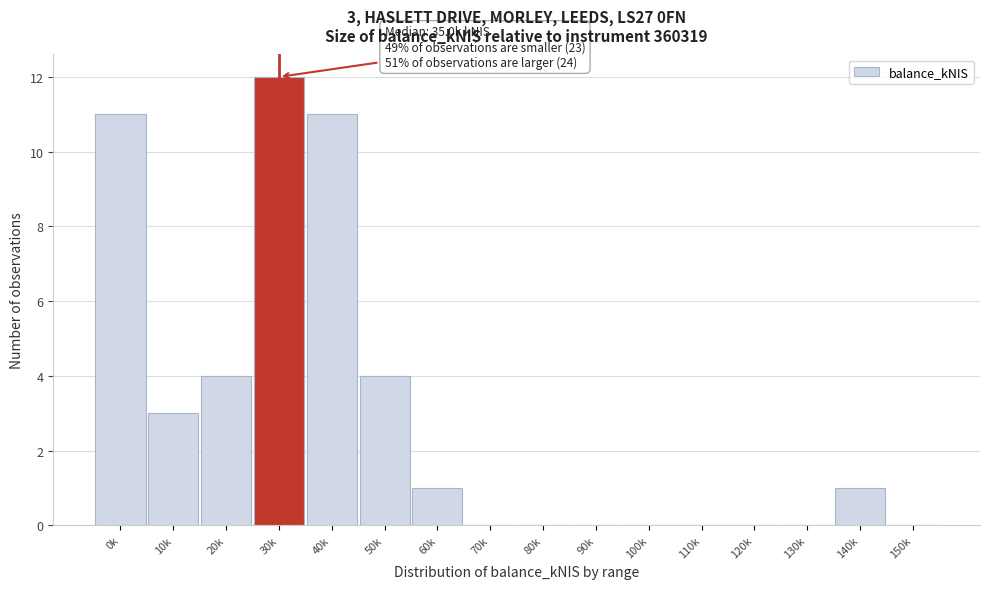

Reading left to right, what are all the values shown in this chart?

0k=11	10k=3	20k=4	30k=12	40k=11	50k=4	60k=1	70k=0	80k=0	90k=0	100k=0	110k=0	120k=0	130k=0	140k=1	150k=0